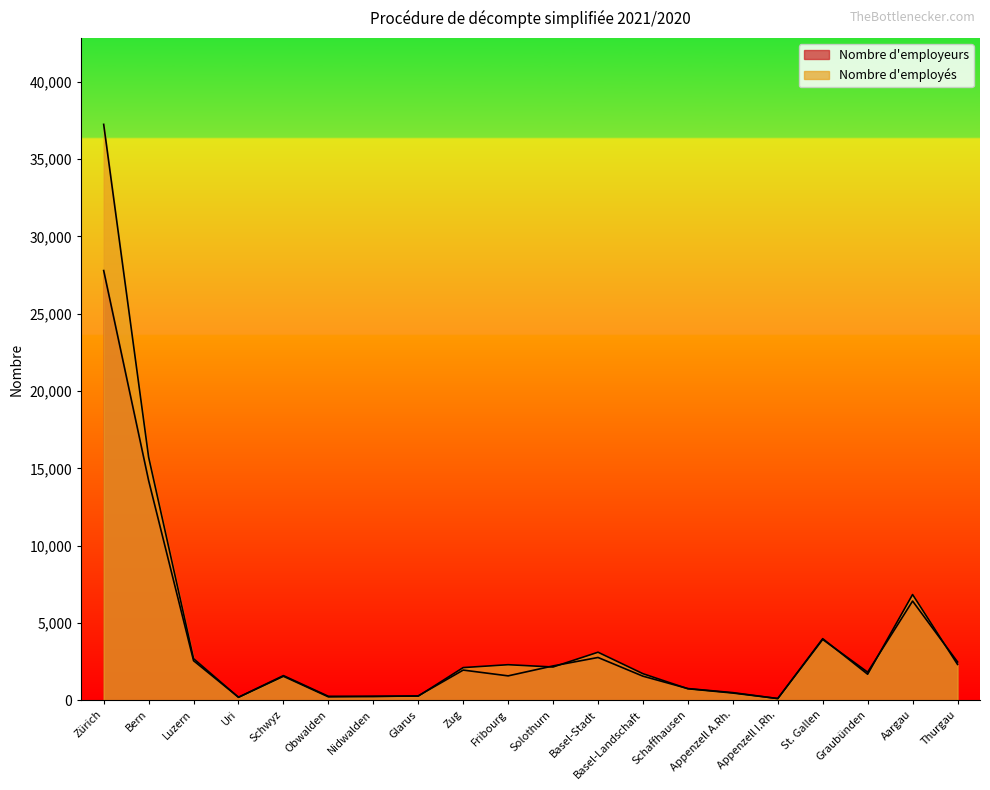

Between Basel-Landschaft and Schaffhausen, which is larger?

Basel-Landschaft